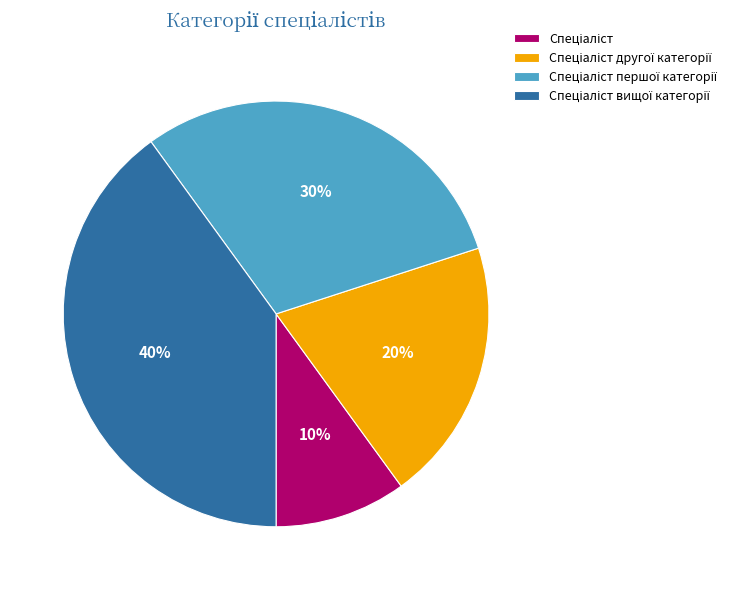

Does any single category account for the majority?

No